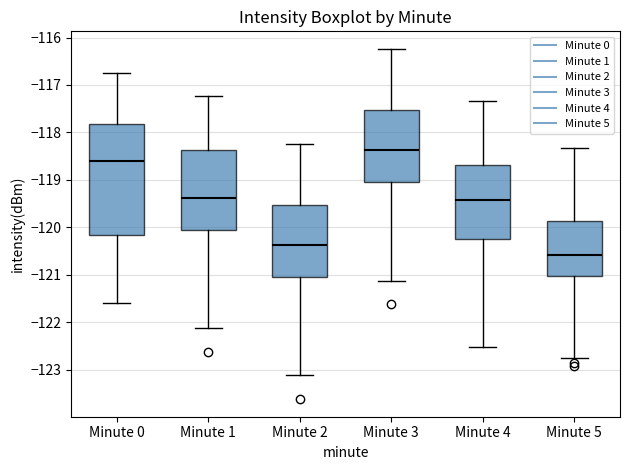

Which box's median line is the lowest?

Minute 5